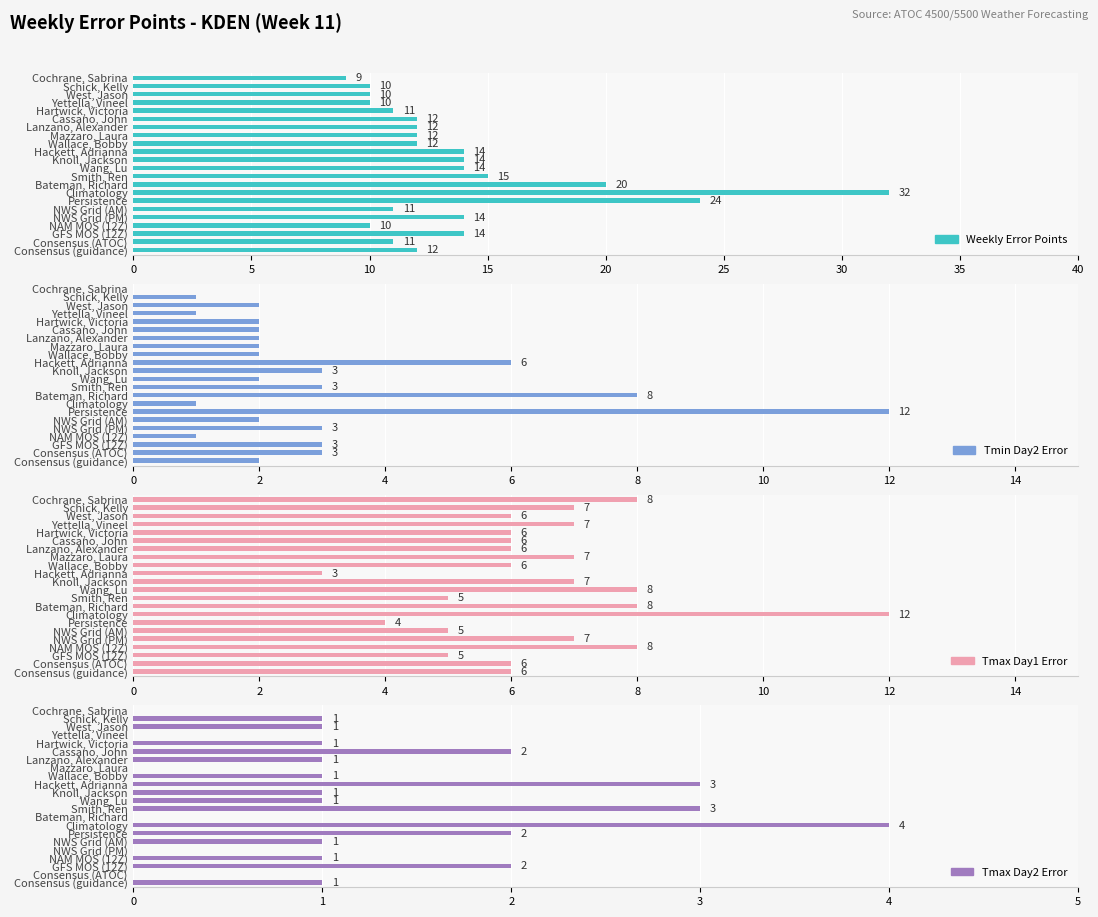

Reading right to left, extract all data points from this chart.

Weekly Error Points: 12	11	14	10	14	11	24	32	20	15	14	14	14	12	12	12	12	11	10	10	10	9
Tmin Day2 Error: 2	3	3	1	3	2	12	1	8	3	2	3	6	2	2	2	2	2	1	2	1	0
Tmax Day1 Error: 6	6	5	8	7	5	4	12	8	5	8	7	3	6	7	6	6	6	7	6	7	8
Tmax Day2 Error: 1	0	2	1	0	1	2	4	0	3	1	1	3	1	0	1	2	1	0	1	1	0